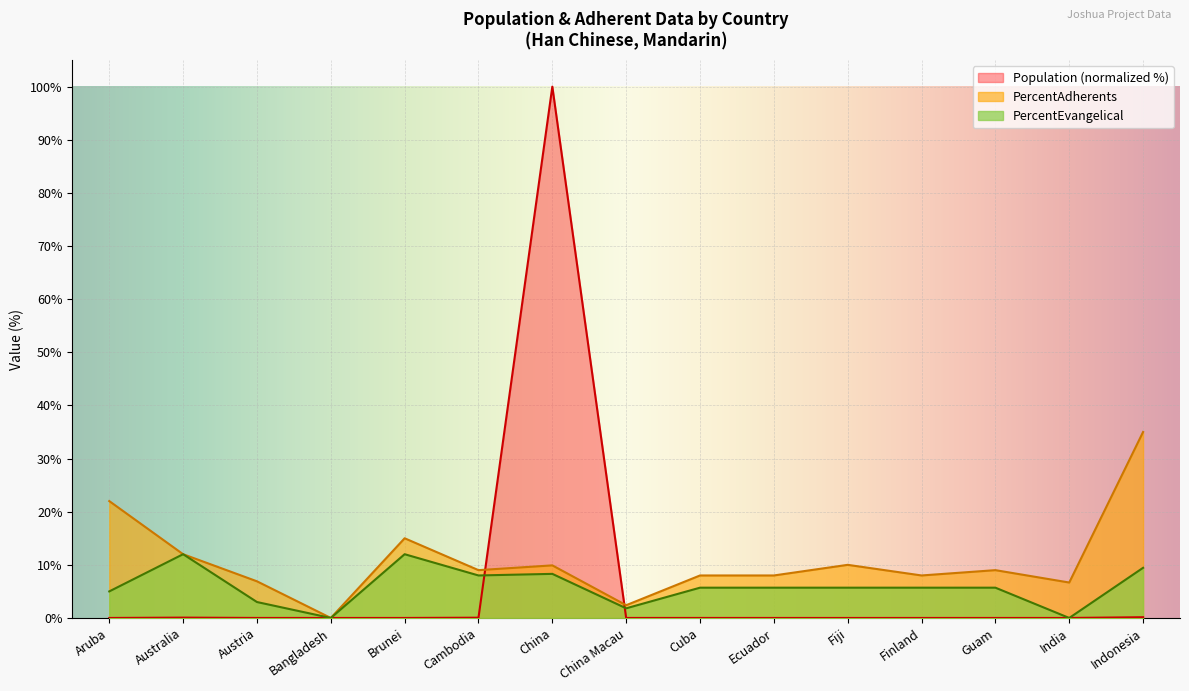

What is the label of the 4th point from the left?

Bangladesh